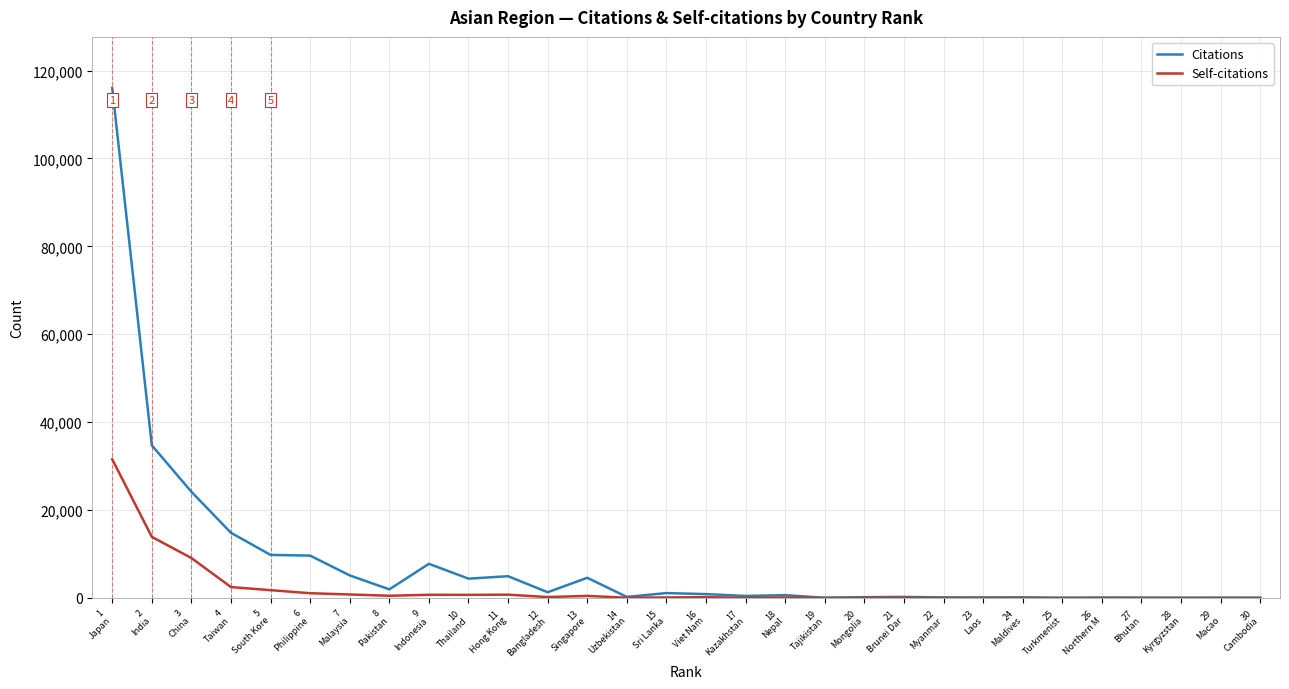

What is the difference between the maximum and second lowest values in the Self-citations series?

31532